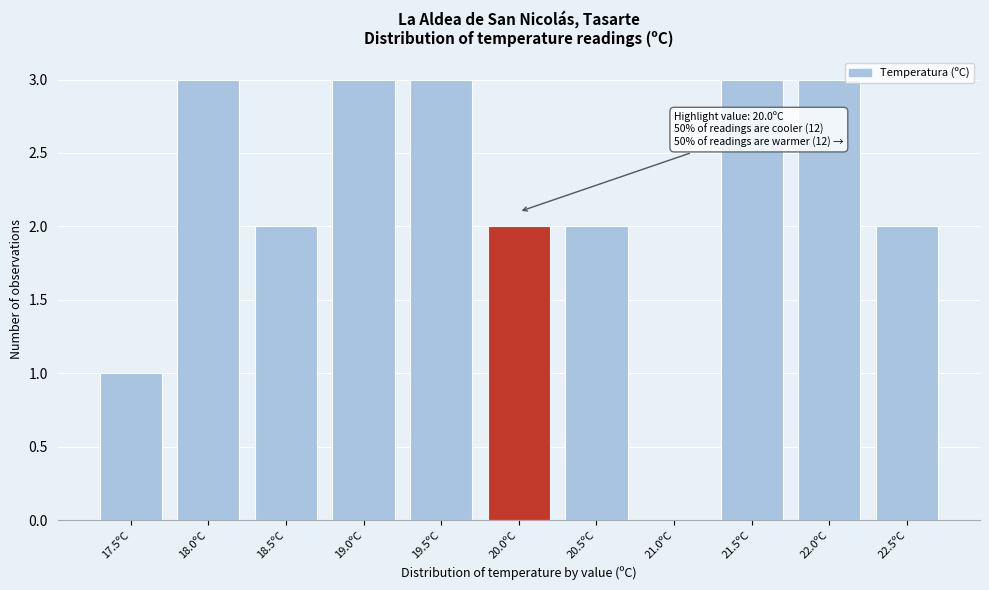

Reading right to left, transcribe all the data shown in this chart.

22.5ºC=2	22.0ºC=3	21.5ºC=3	21.0ºC=0	20.5ºC=2	20.0ºC=2	19.5ºC=3	19.0ºC=3	18.5ºC=2	18.0ºC=3	17.5ºC=1